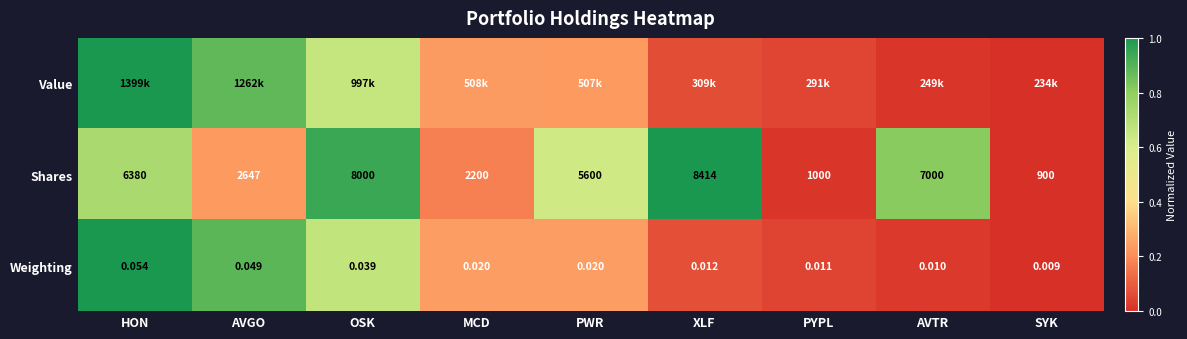

Is the value of Shares at PWR greater than the value of Weighting at MCD?

Yes